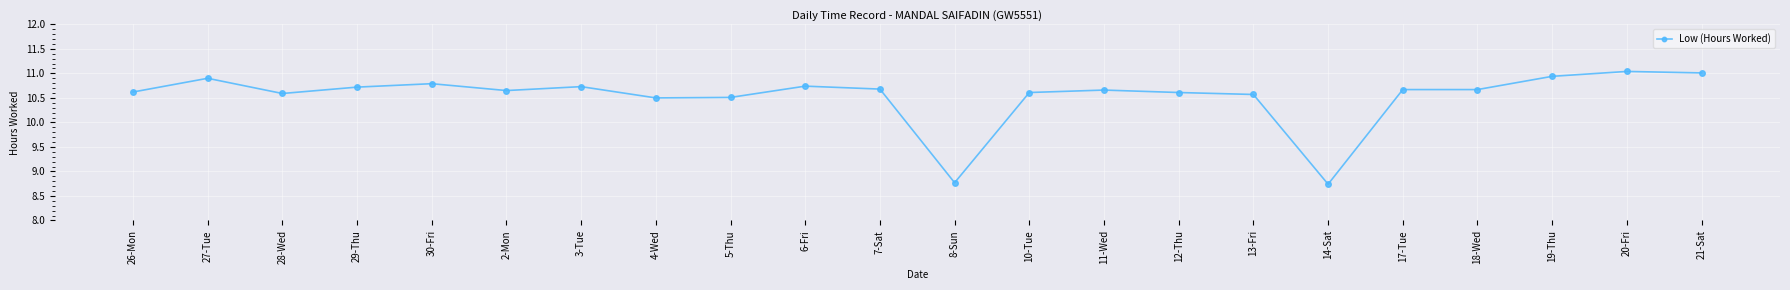

What position from the right is 2-Mon?

17